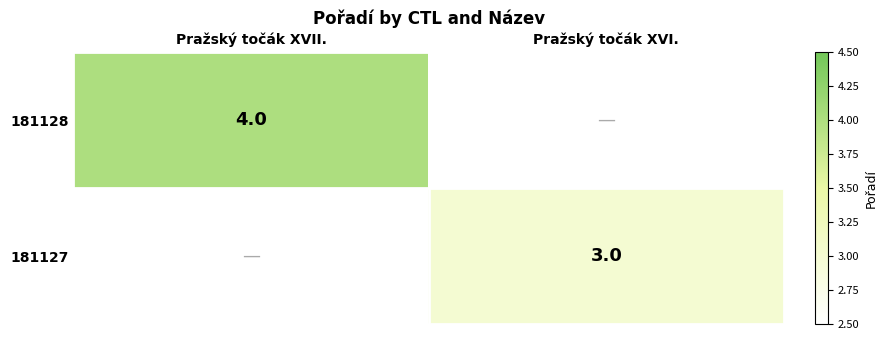

True or false: 181127 has a value of 5 at Pražský točák XVI..

False